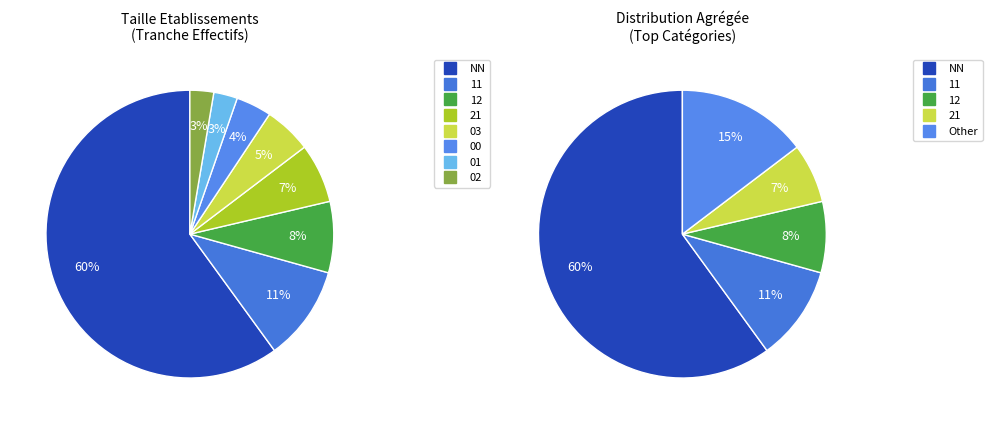

Which slice is the smallest?

01